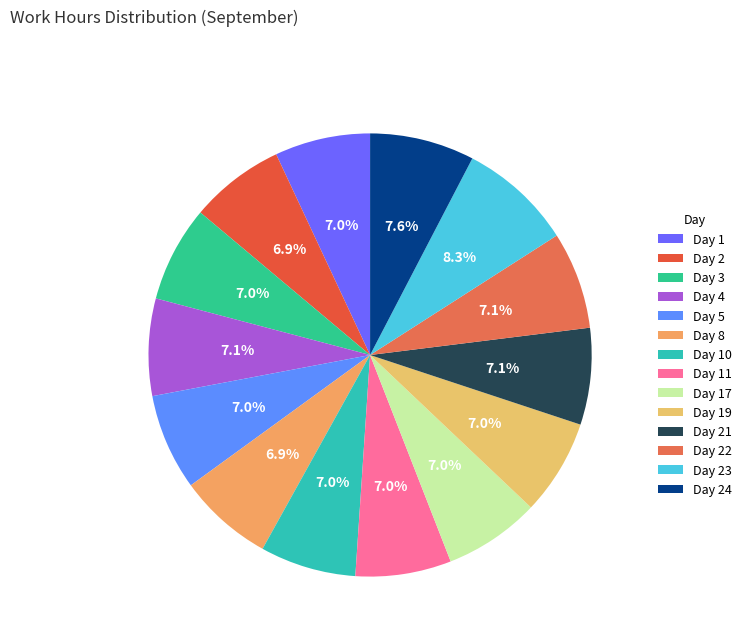

To the nearest percent, what is the average slice percentage?

7%